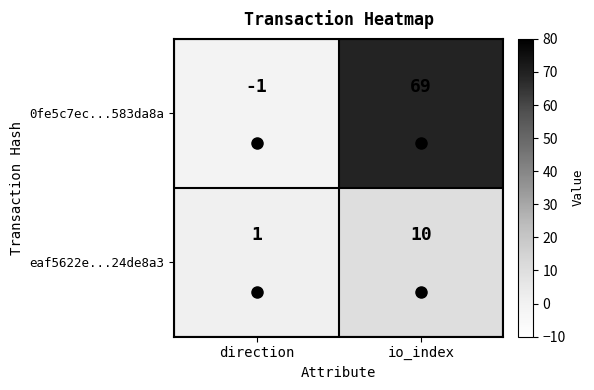

What is the sum of the 0fe5c7ec...583da8a values at direction and io_index?

68